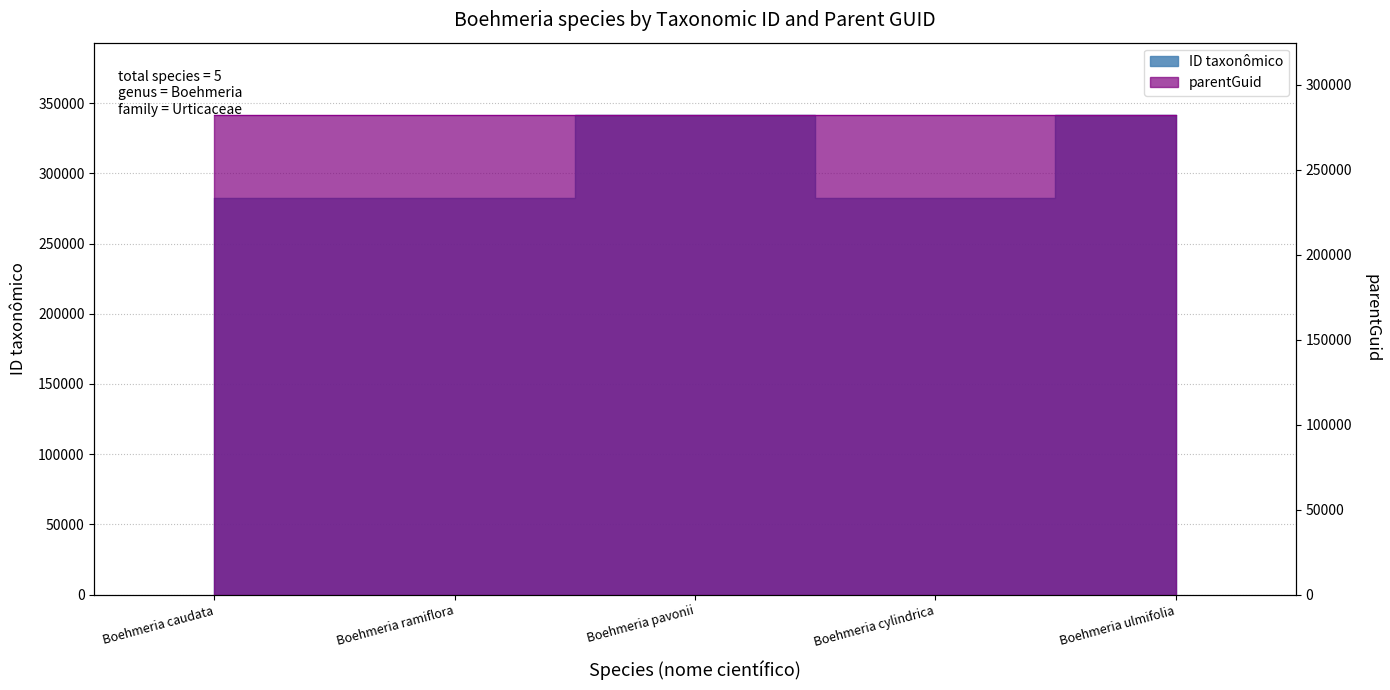

Rank the categories by value from highest to lowest.

Boehmeria ulmifolia, Boehmeria pavonii, Boehmeria ramiflora, Boehmeria cylindrica, Boehmeria caudata